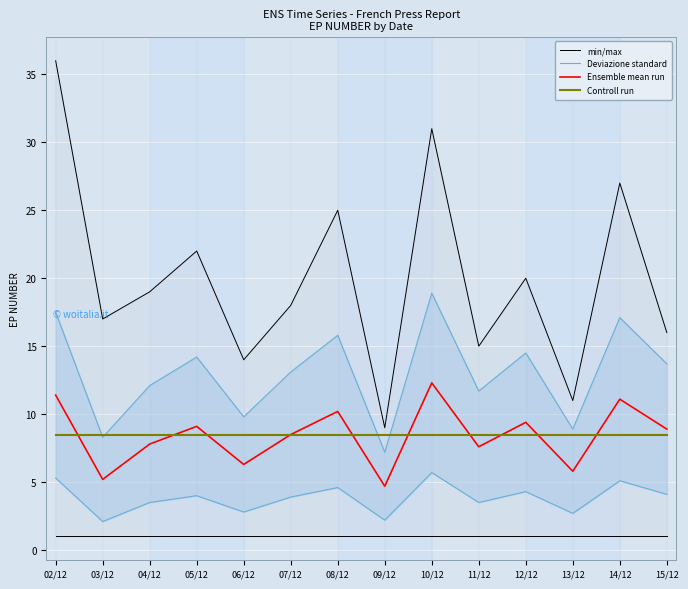

At 12/12, list the series in order from largest to smallest.

Deviazione standard, Ensemble mean run, Controll run, min/max